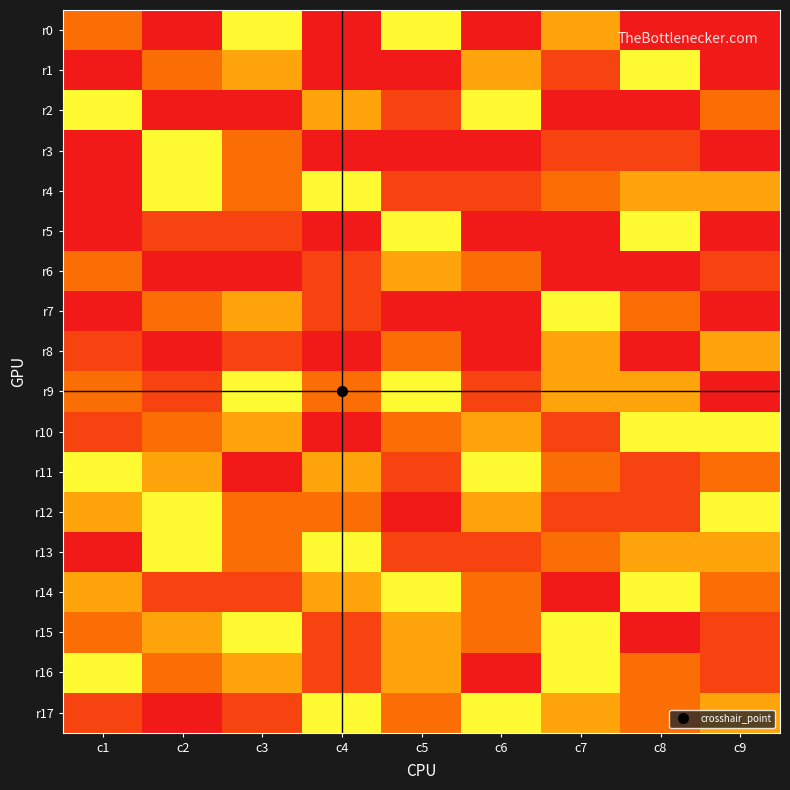

Reading right to left, what are all the values shown in this chart?

r0: c9=9	c8=0	c7=3	c6=0	c5=5	c4=0	c3=4	c2=0	c1=2
r1: c9=0	c8=4	c7=1	c6=3	c5=0	c4=9	c3=6	c2=7	c1=0
r2: c9=7	c8=0	c7=0	c6=4	c5=1	c4=6	c3=0	c2=0	c1=5
r3: c9=0	c8=1	c7=8	c6=0	c5=9	c4=0	c3=7	c2=5	c1=0
r4: c9=6	c8=3	c7=7	c6=1	c5=8	c4=5	c3=2	c2=4	c1=9
r5: c9=0	c8=5	c7=9	c6=0	c5=4	c4=0	c3=1	c2=8	c1=0
r6: c9=8	c8=0	c7=0	c6=2	c5=3	c4=1	c3=0	c2=0	c1=7
r7: c9=0	c8=7	c7=5	c6=9	c5=0	c4=8	c3=3	c2=2	c1=0
r8: c9=3	c8=0	c7=6	c6=0	c5=7	c4=0	c3=8	c2=0	c1=1
r9: c9=9	c8=6	c7=3	c6=8	c5=5	c4=7	c3=4	c2=1	c1=2
r10: c9=5	c8=4	c7=1	c6=3	c5=2	c4=9	c3=6	c2=7	c1=8
r11: c9=7	c8=8	c7=2	c6=4	c5=1	c4=6	c3=9	c2=3	c1=5
r12: c9=4	c8=1	c7=8	c6=6	c5=9	c4=2	c3=7	c2=5	c1=3
r13: c9=6	c8=3	c7=7	c6=1	c5=8	c4=5	c3=2	c2=4	c1=9
r14: c9=2	c8=5	c7=9	c6=7	c5=4	c4=3	c3=1	c2=8	c1=6
r15: c9=8	c8=9	c7=4	c6=2	c5=3	c4=1	c3=5	c2=6	c1=7
r16: c9=1	c8=7	c7=5	c6=9	c5=6	c4=8	c3=3	c2=2	c1=4
r17: c9=3	c8=2	c7=6	c6=5	c5=7	c4=4	c3=8	c2=9	c1=1